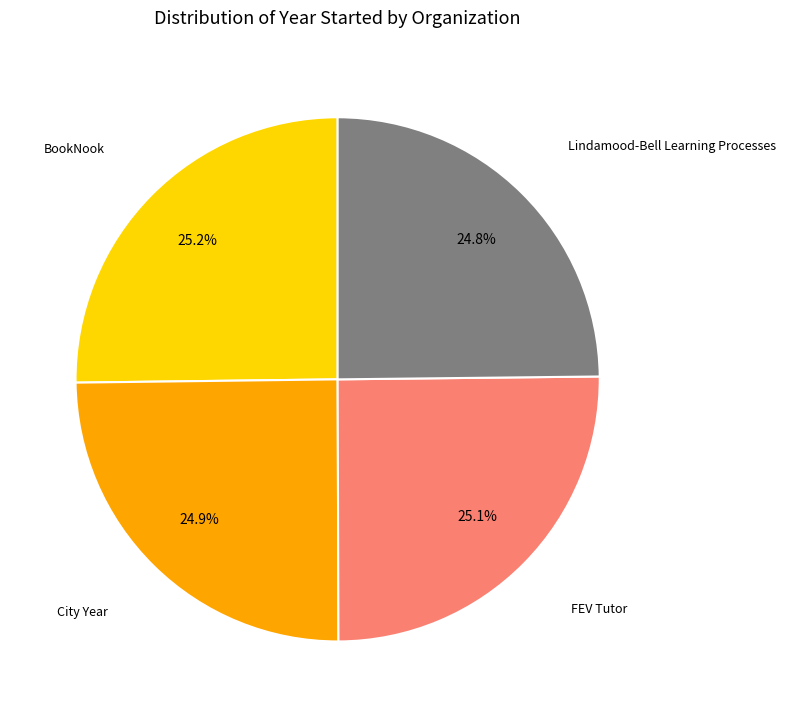

Is there any slice that represents more than half of the pie?

No